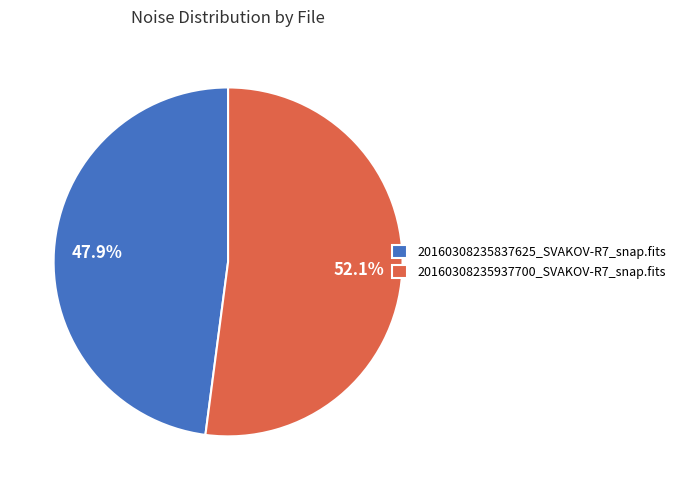

Between 20160308235837625_SVAKOV-R7_snap.fits and 20160308235937700_SVAKOV-R7_snap.fits, which is larger?

20160308235937700_SVAKOV-R7_snap.fits